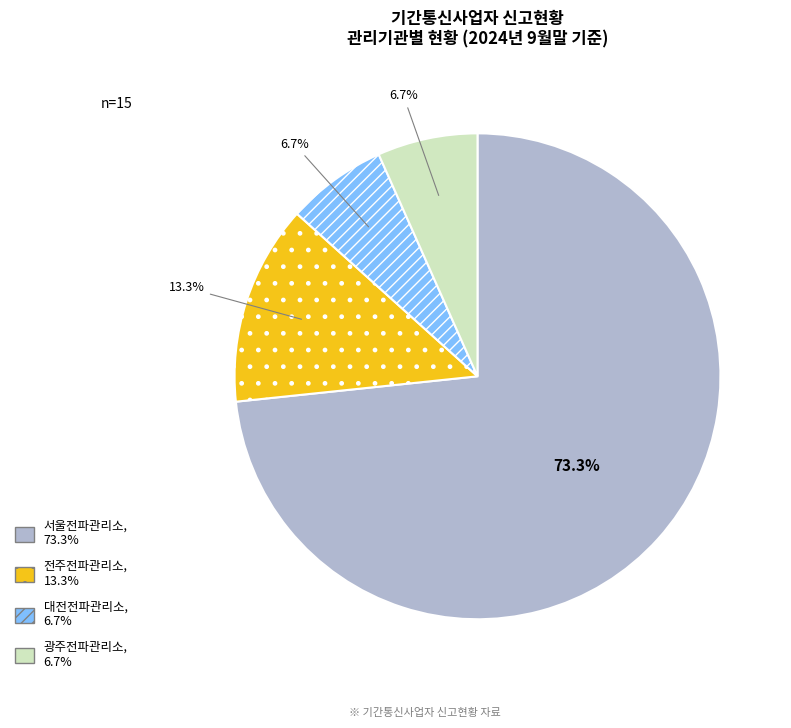

What percentage is the 대전전파관리소 slice, to the nearest percent?

7%